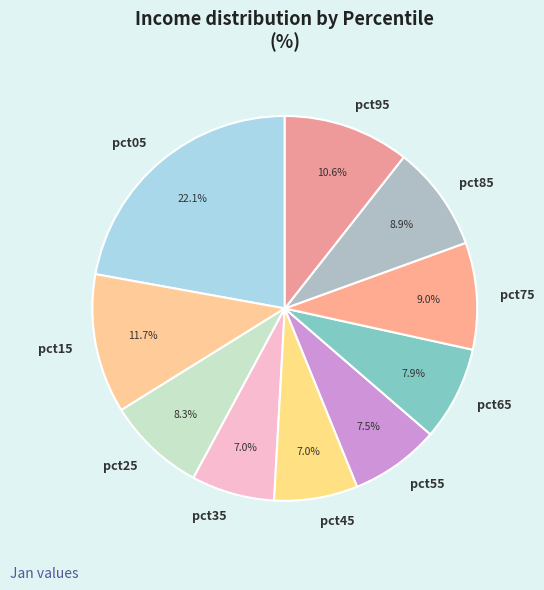

Is it true that pct55 is 19% of the pie?

False